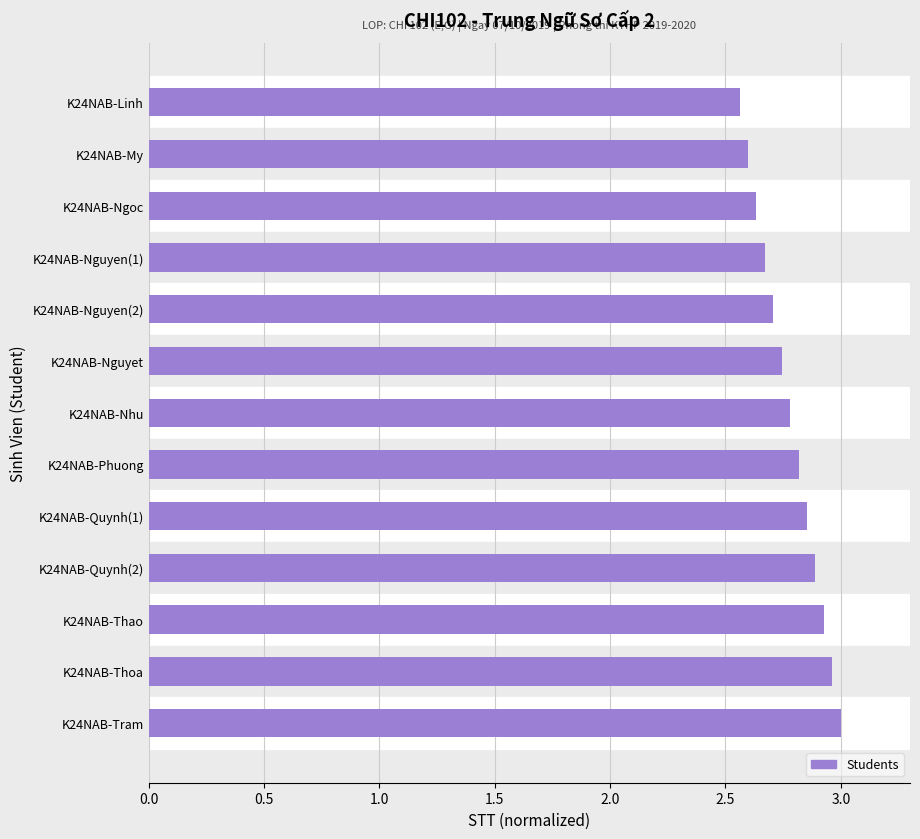

Count the number of data series in this chart.

1